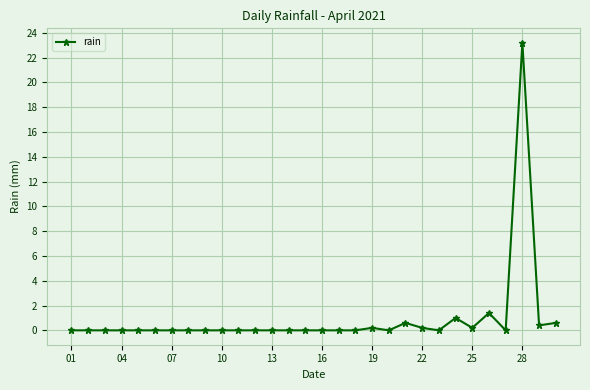

What is the maximum value shown in the chart?

23.2